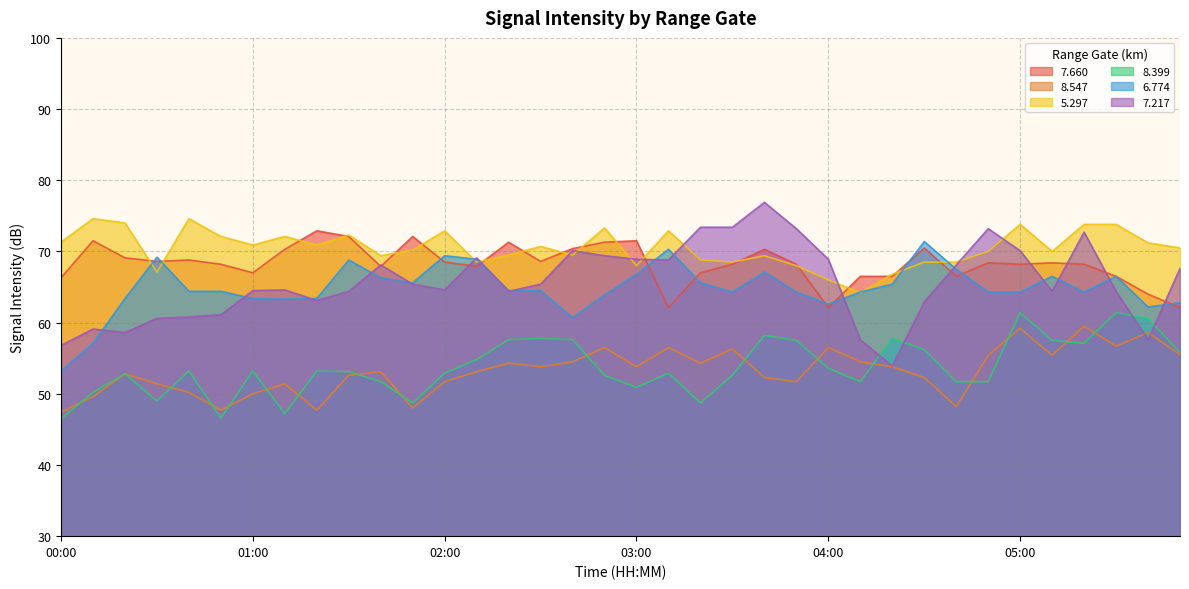

Where is   8.399 nearest to the value 53?

01:30